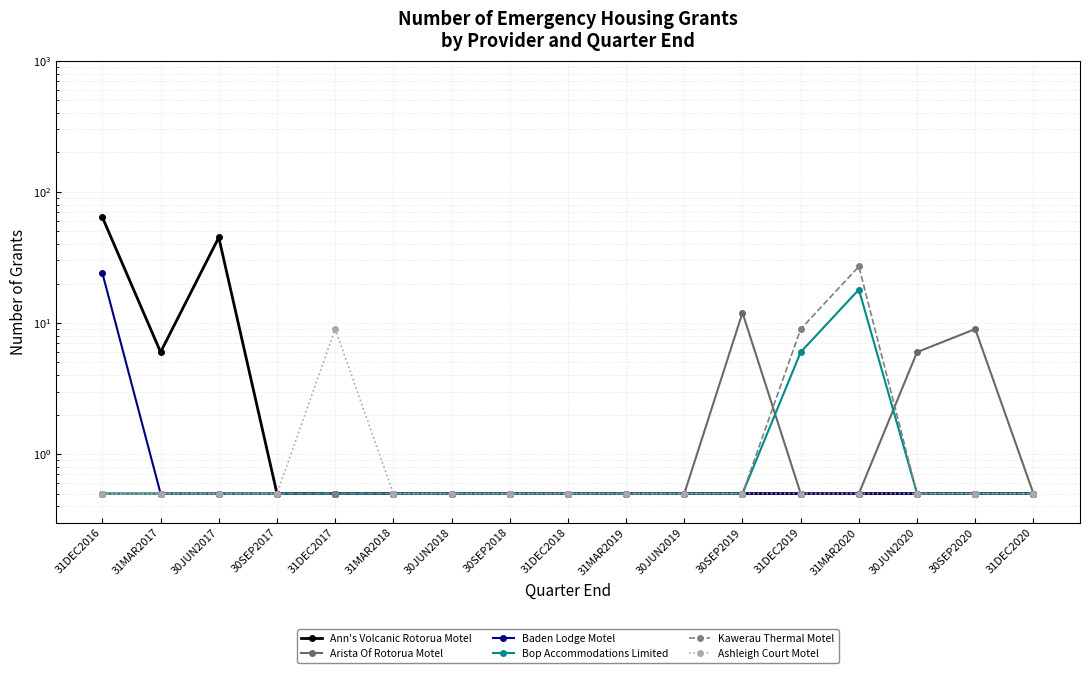

What is the difference between the maximum and minimum values in the Kawerau Thermal Motel series?

26.5